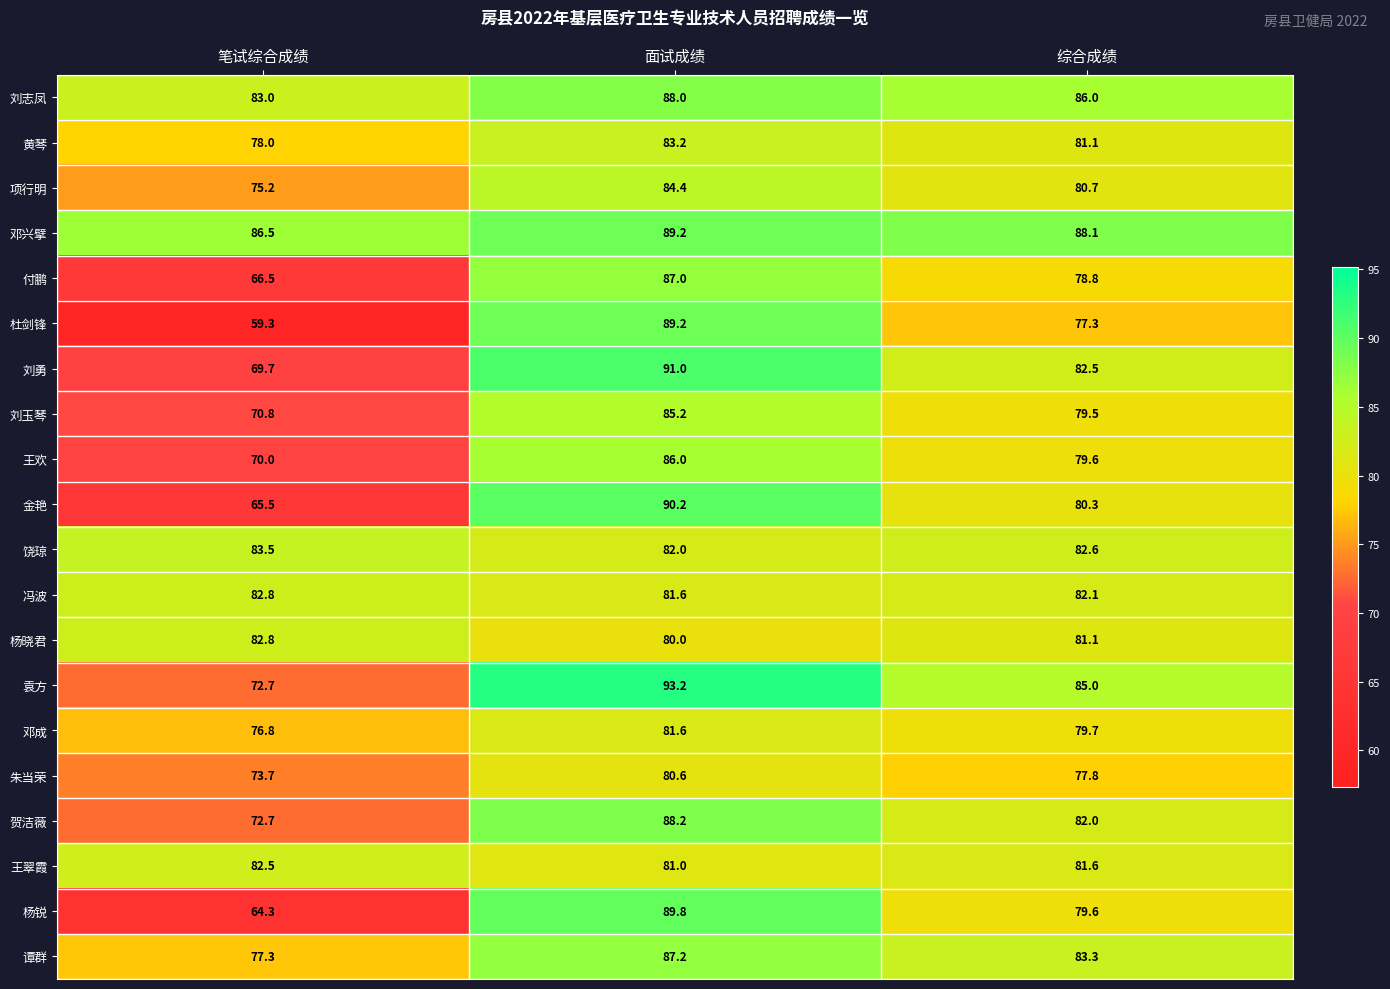

How many data points does each series have?

3